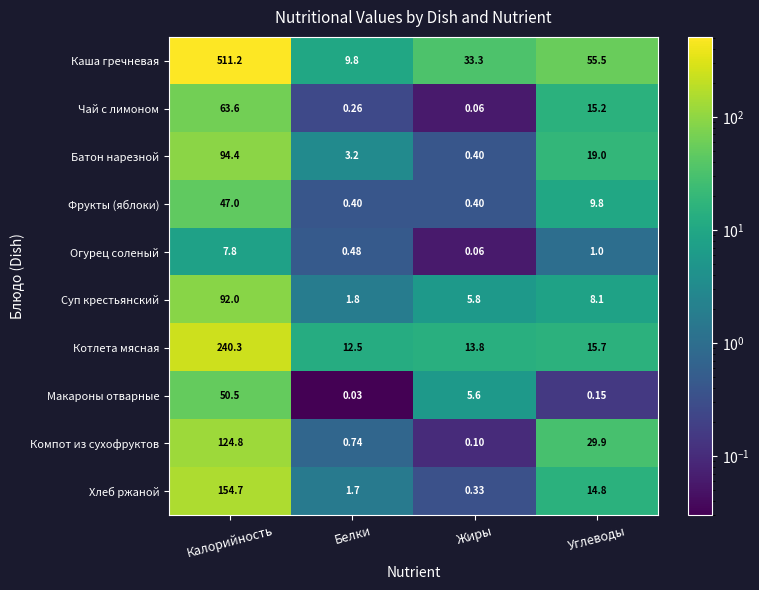

At which label is Макароны отварные closest to 25?

Жиры